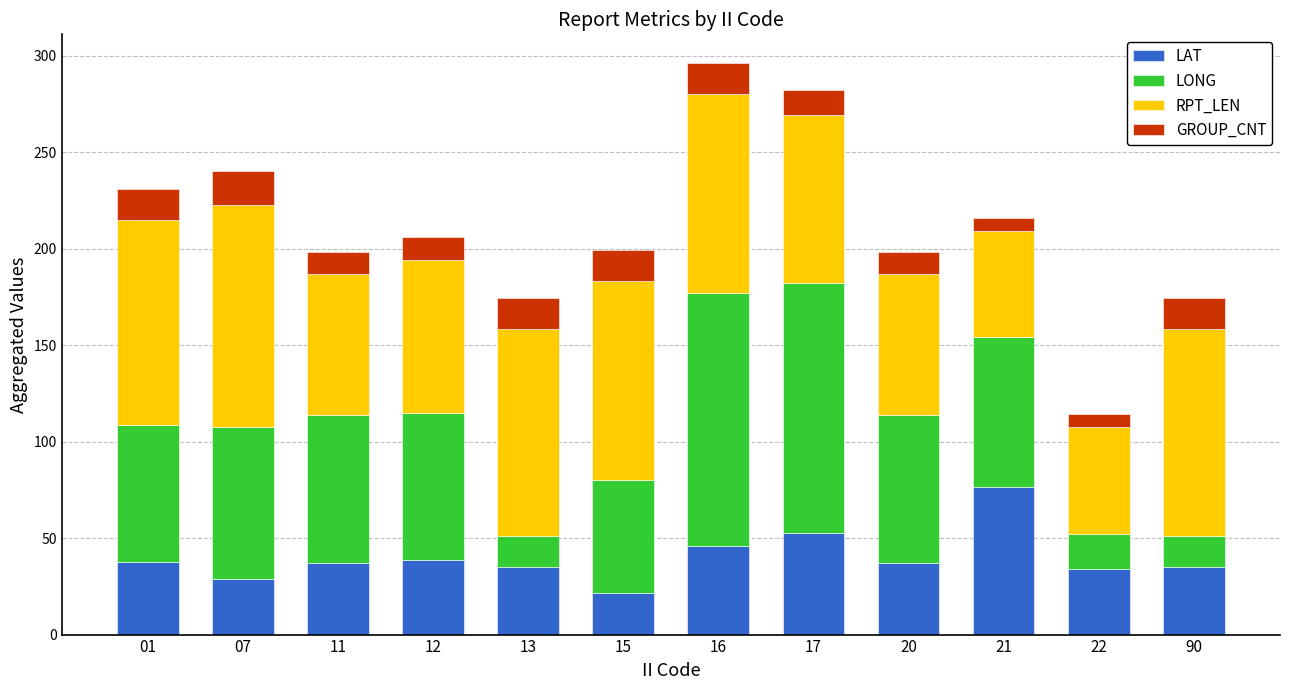

What is the total value across all series at 15?

199.2